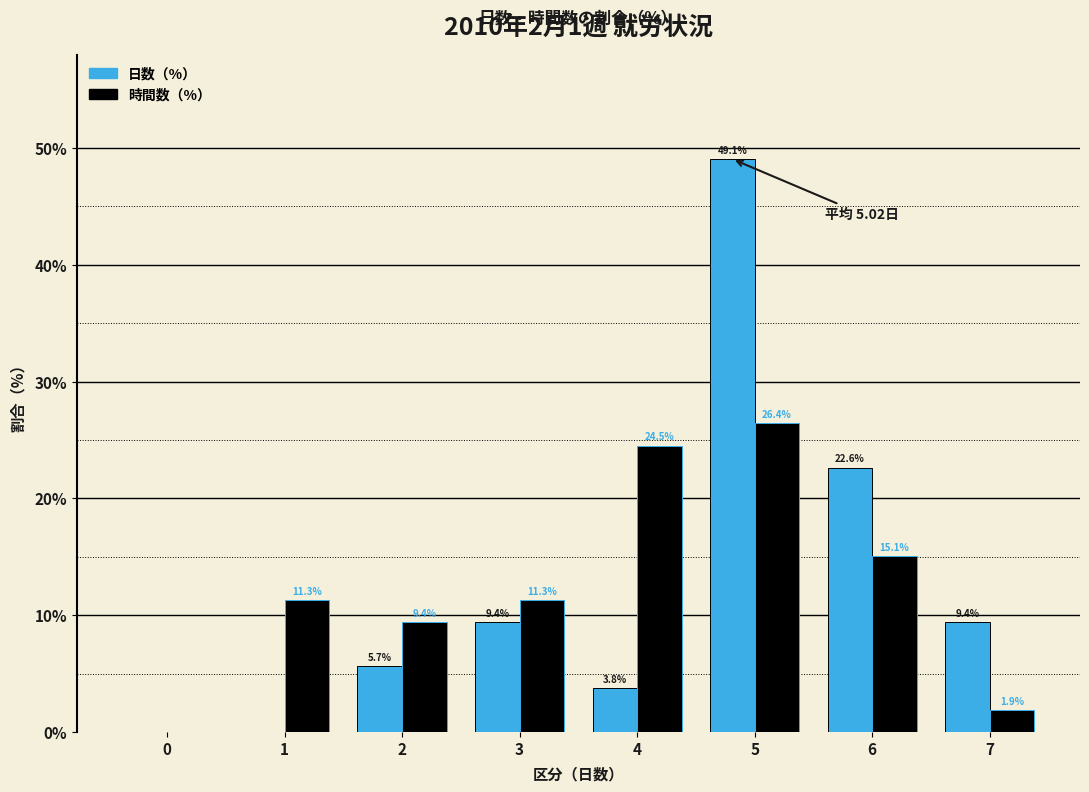

Reading right to left, list all the values displayed in this chart.

日数（%）: 7=9.4	6=22.6	5=49.1	4=3.8	3=9.4	2=5.7	1=0.0	0=0.0
時間数（%）: 7=1.9	6=15.1	5=26.4	4=24.5	3=11.3	2=9.4	1=11.3	0=0.0